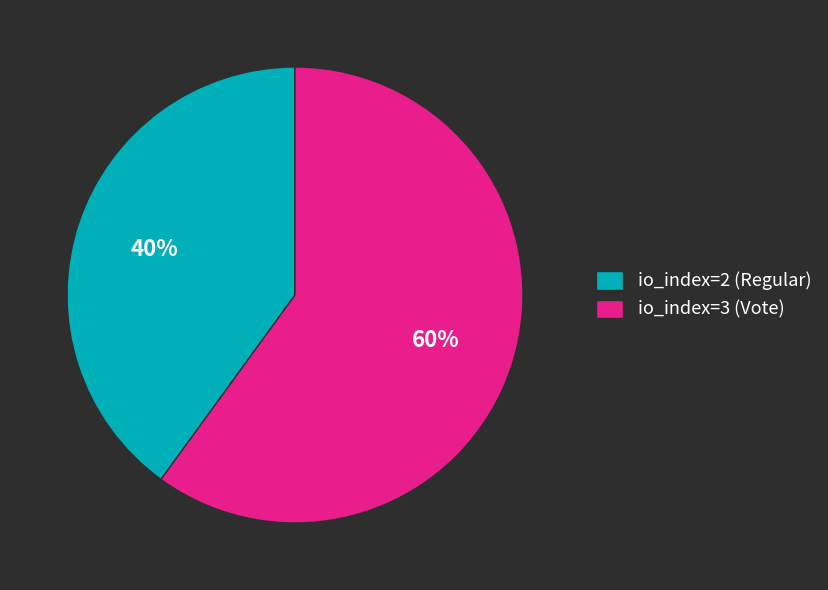

How many slices are in this pie chart?

2